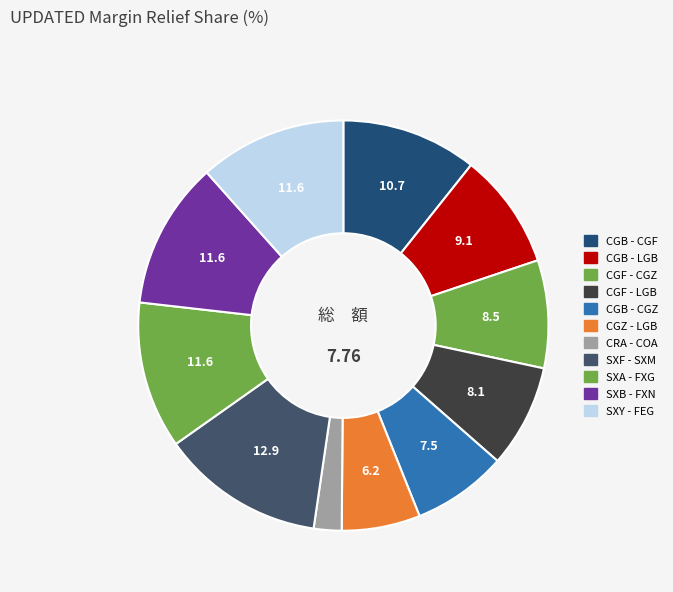

How many slices are in this pie chart?

11